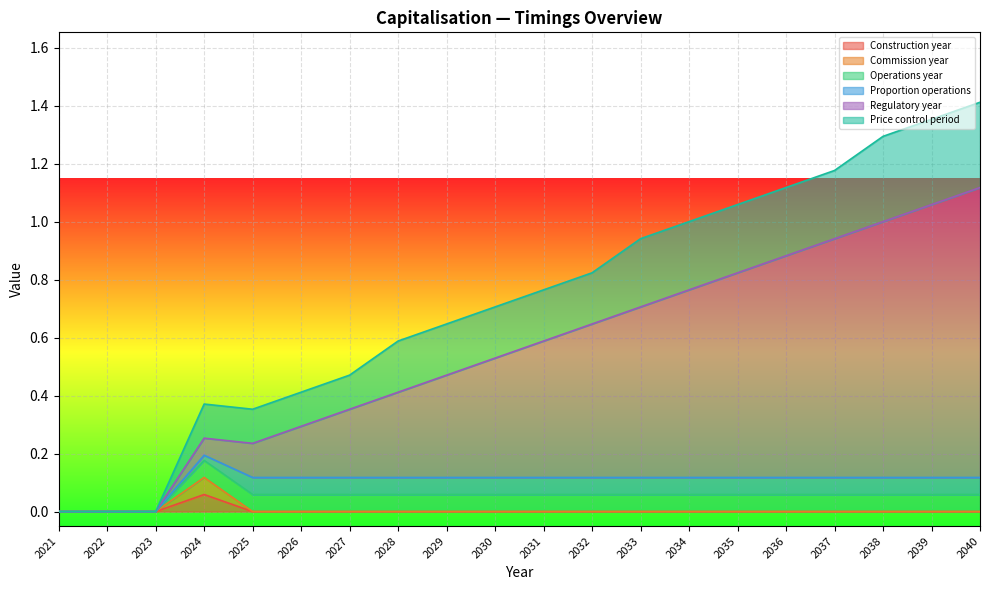

How many lines are shown in the chart?

6